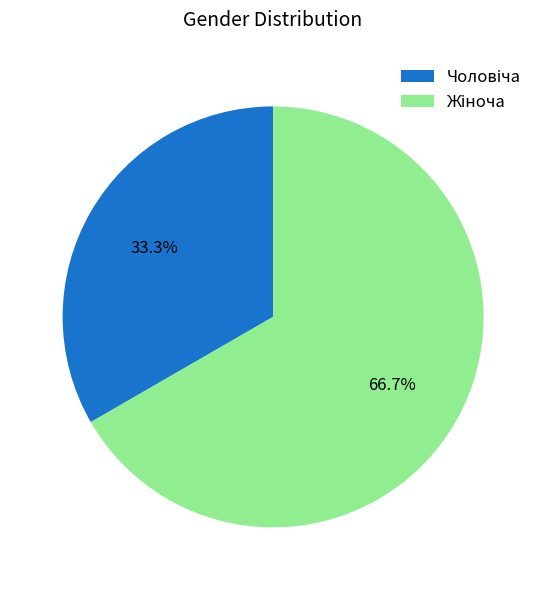

Does any single category account for the majority?

Yes